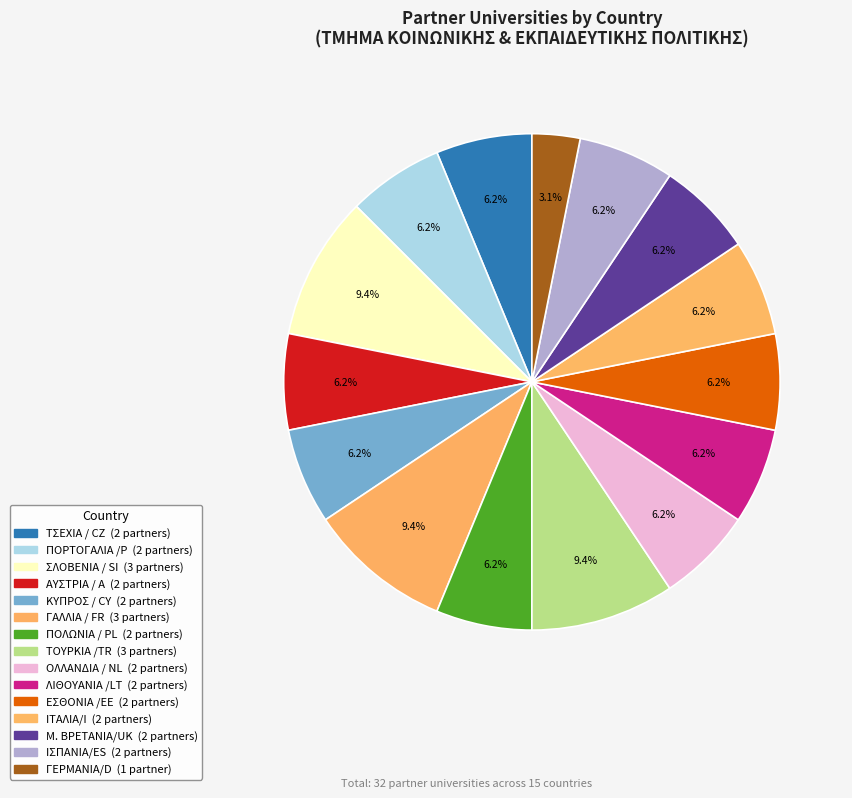

Which category has the smallest portion of the pie?

ΓΕΡΜΑΝΙΑ/D